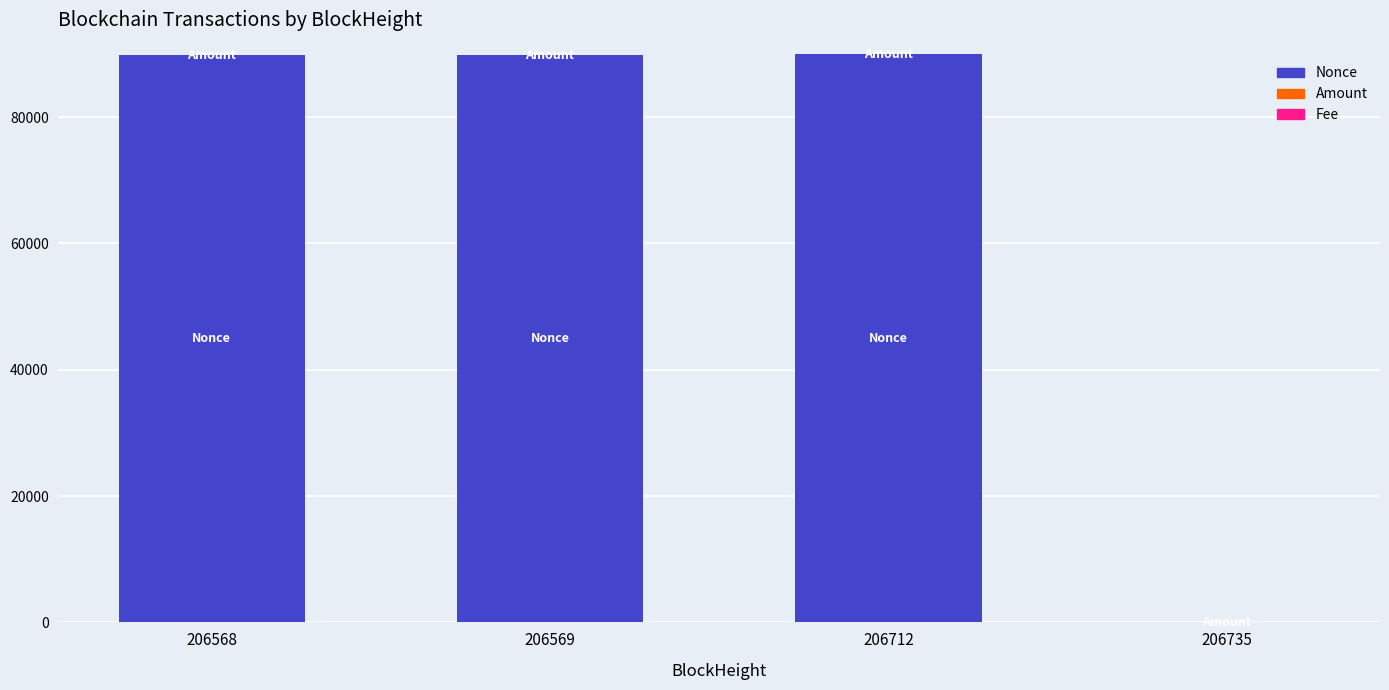

What is the sum of all Nonce values?

269411.0